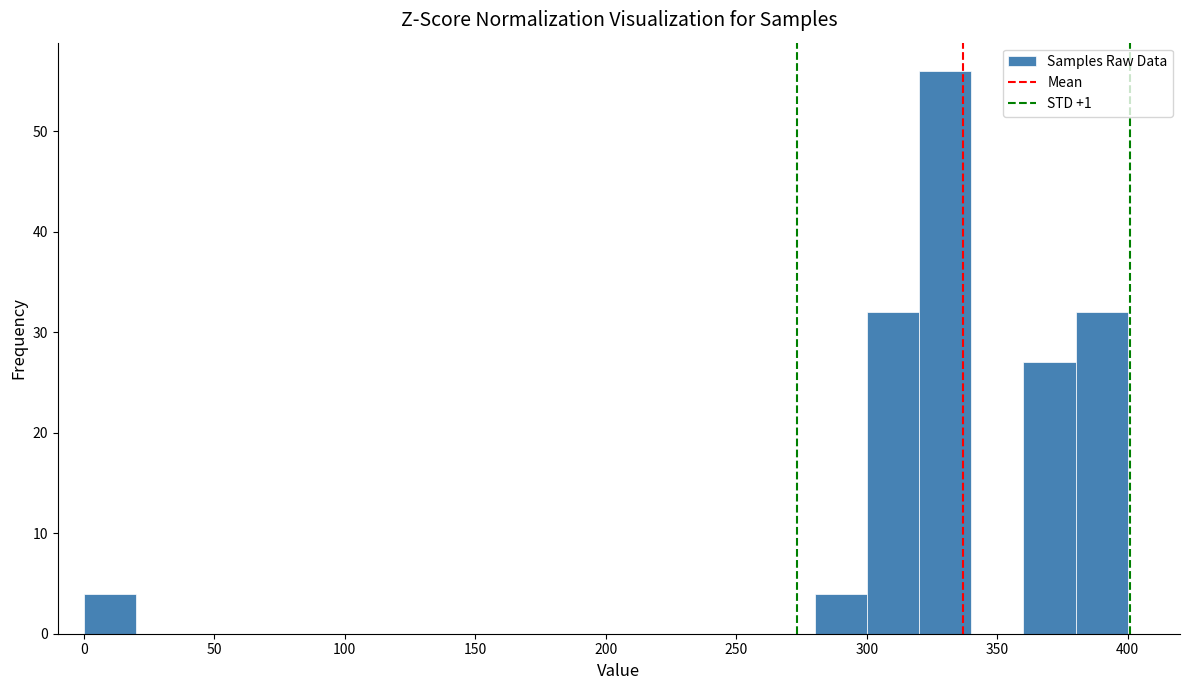

What is the height of the bar covering 380 to 400 on the x-axis? The values are not printed on the chart, so give them approximately, as read against the axis.

32